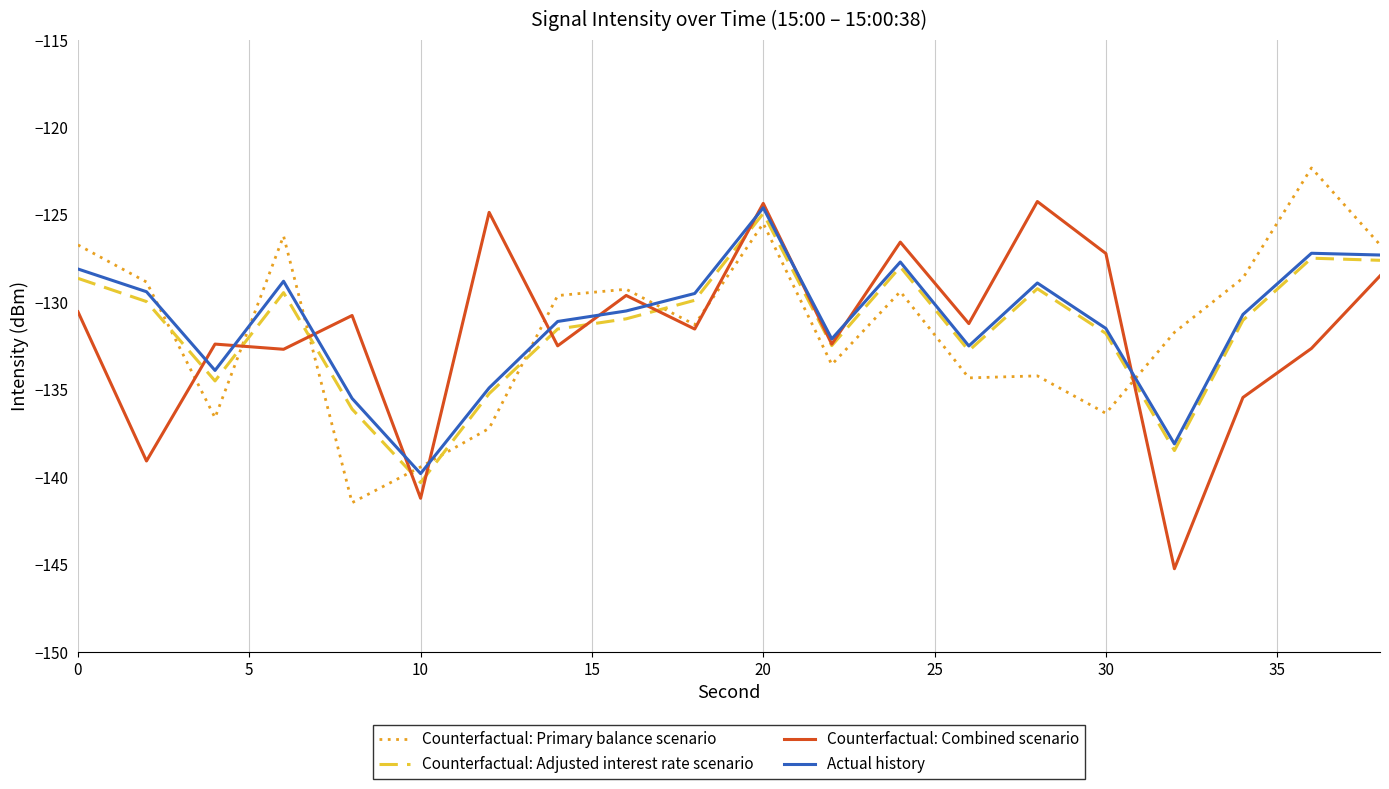

What is the maximum value shown in the chart?

-122.3